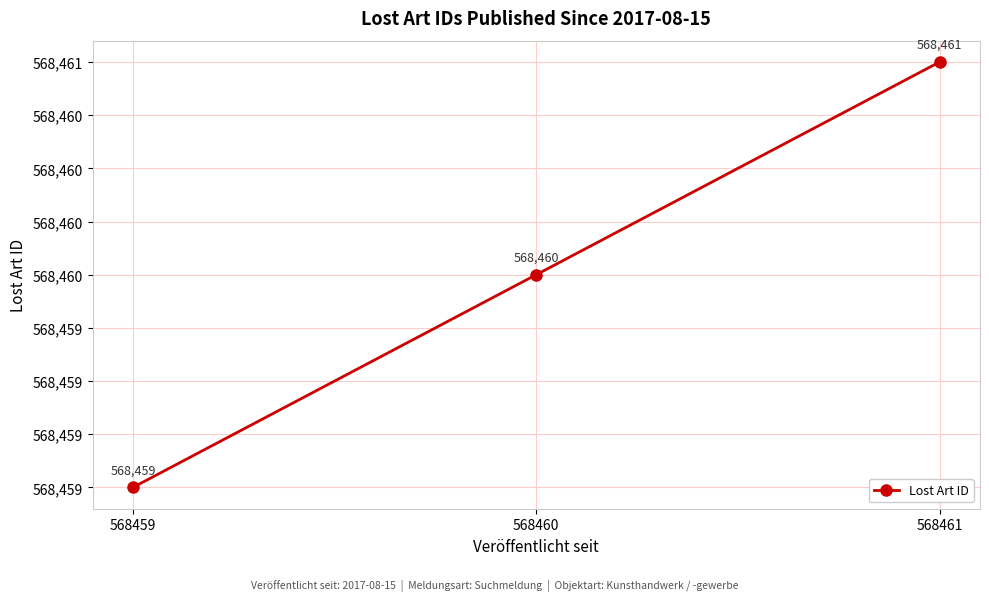

Does the chart display data point markers on the line(s)?

Yes